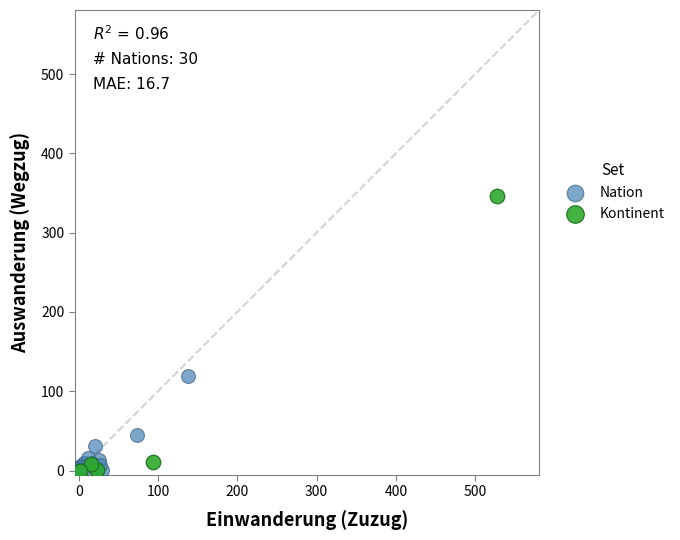

Which series contains the highest Y value?

Kontinent